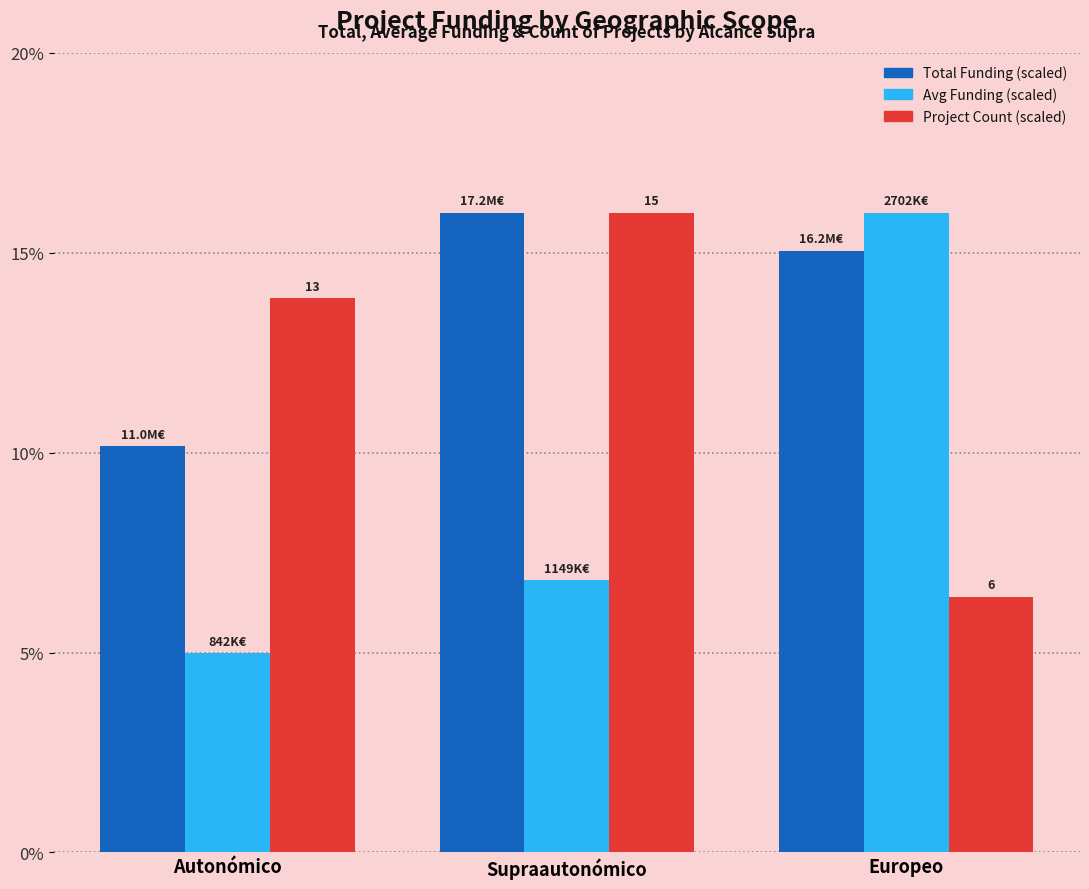

How many distinct data groups are displayed?

3